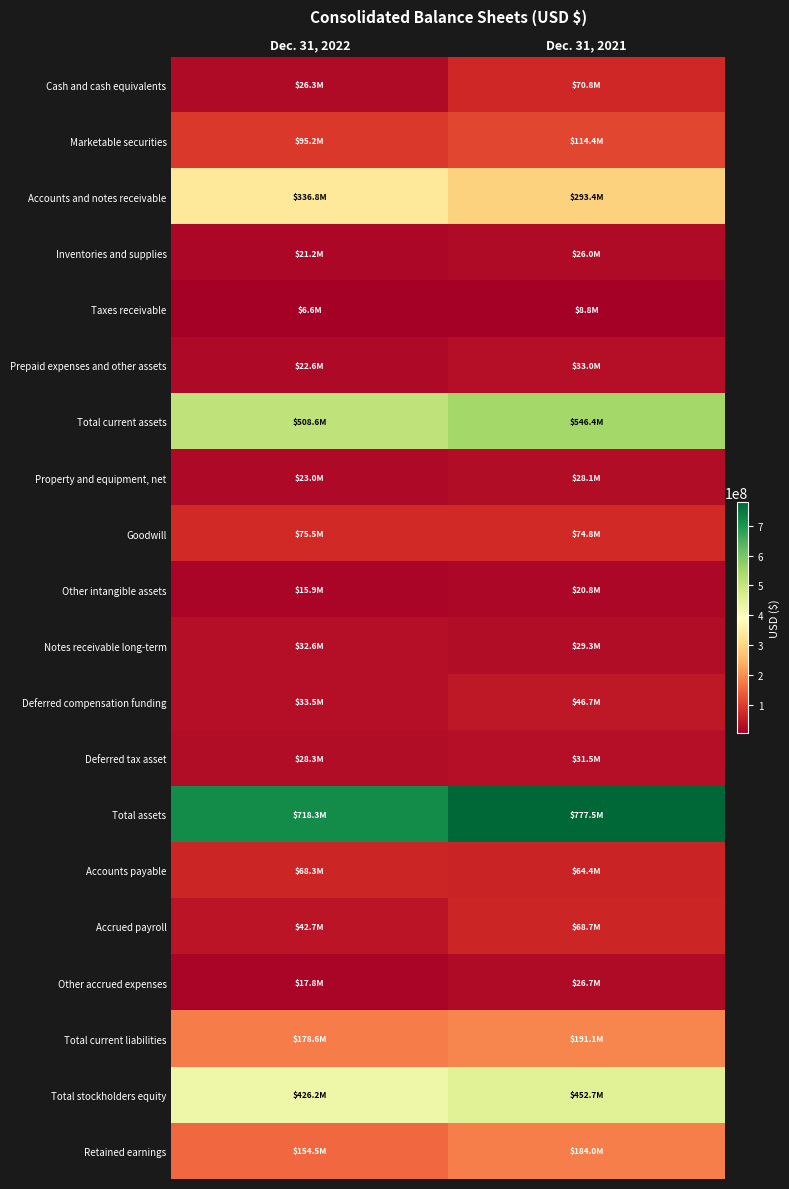

At which category is the sum across all series the highest?

Dec. 31, 2021